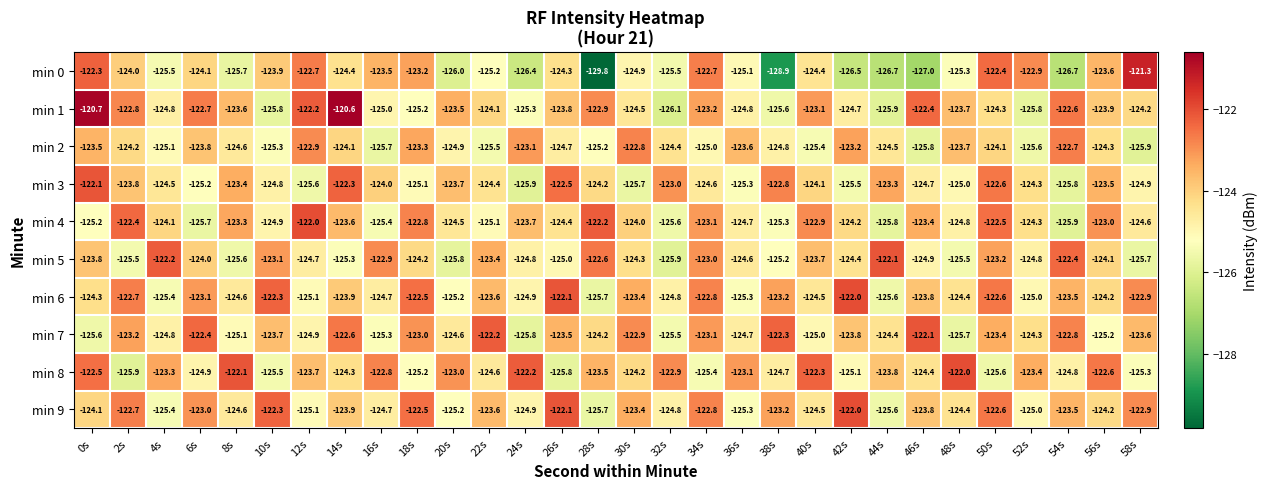

Is it true that min 2 equals -125.9 at 58s?

True